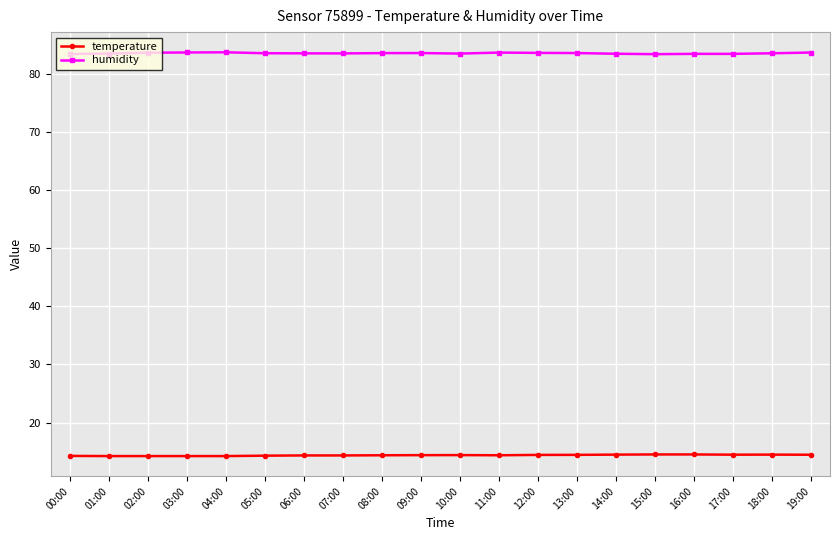

At how many categories does at least one series exceed 68?

20